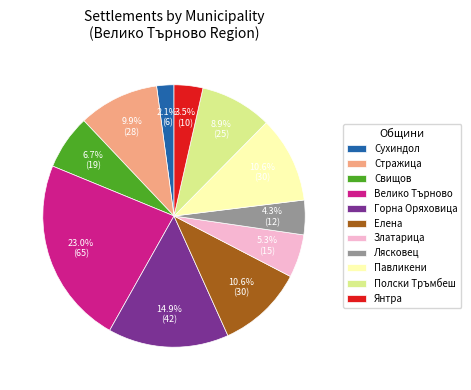

Is there a majority slice in this chart?

No